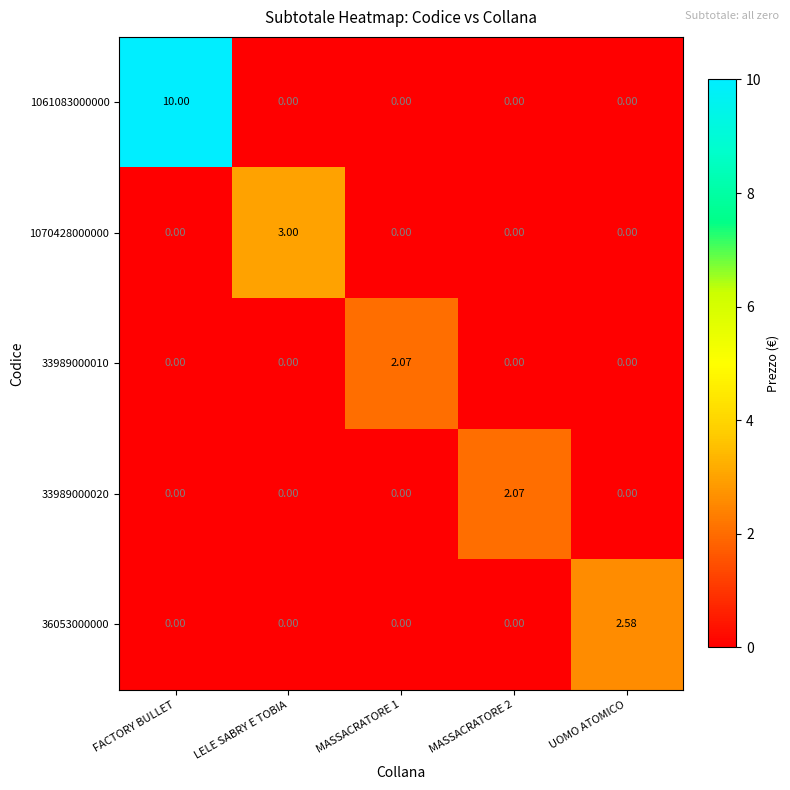

Which category has the highest value across all series?

FACTORY BULLET